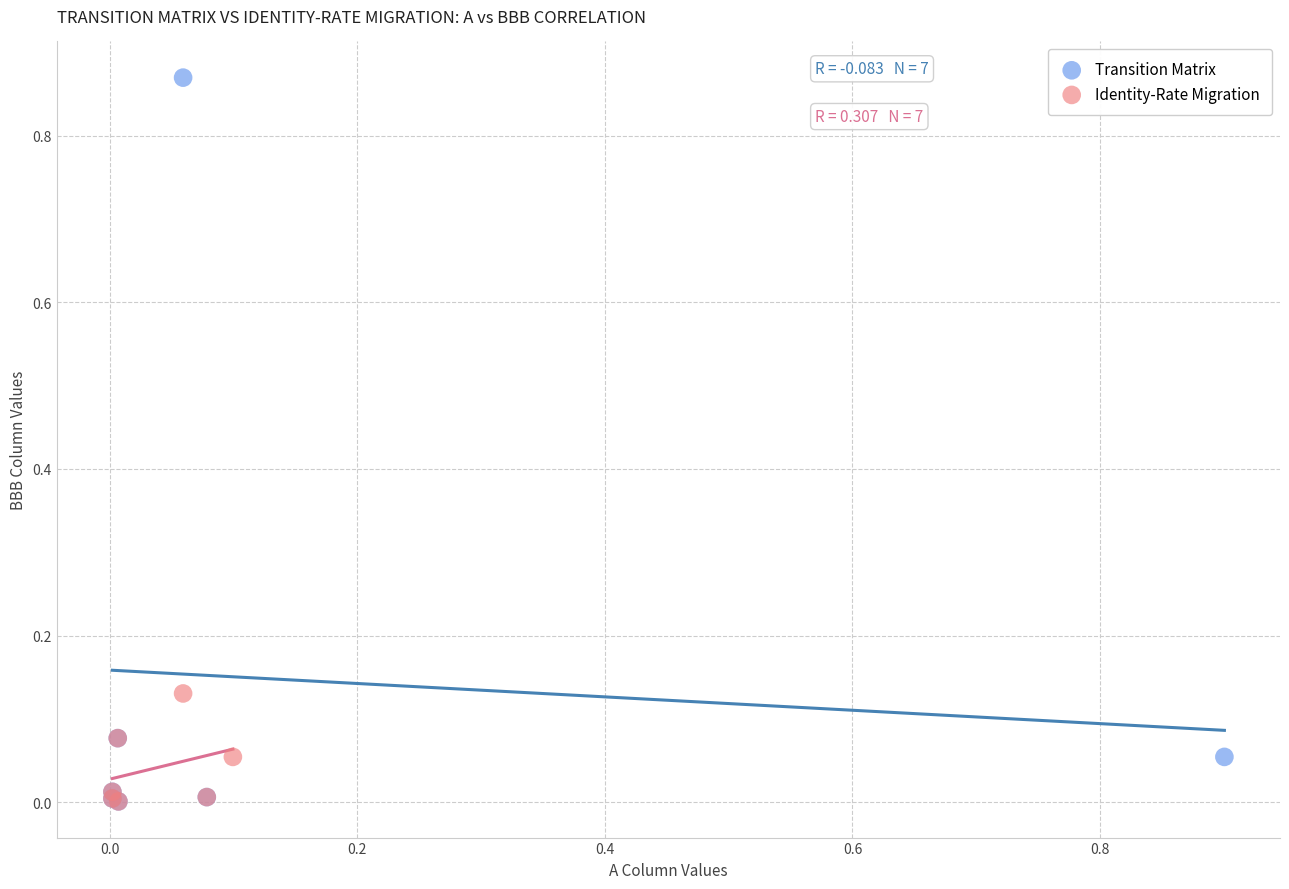

Which series has the widest spread of Y values?

Transition Matrix